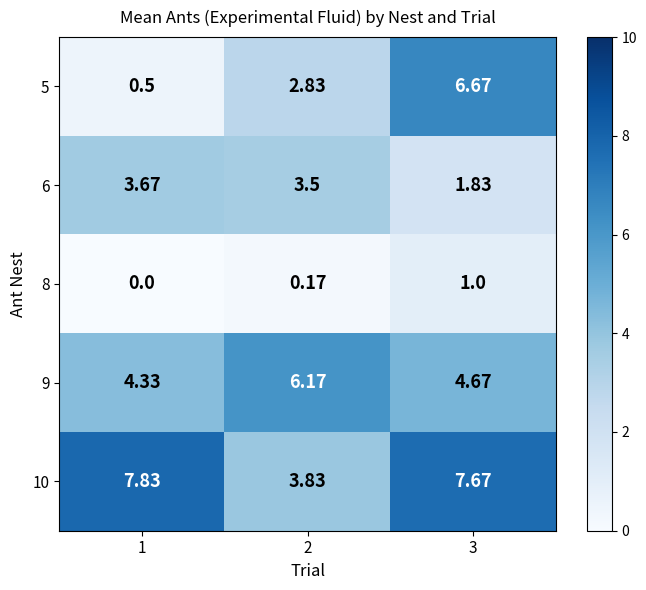

Which series has the widest spread of values?

5